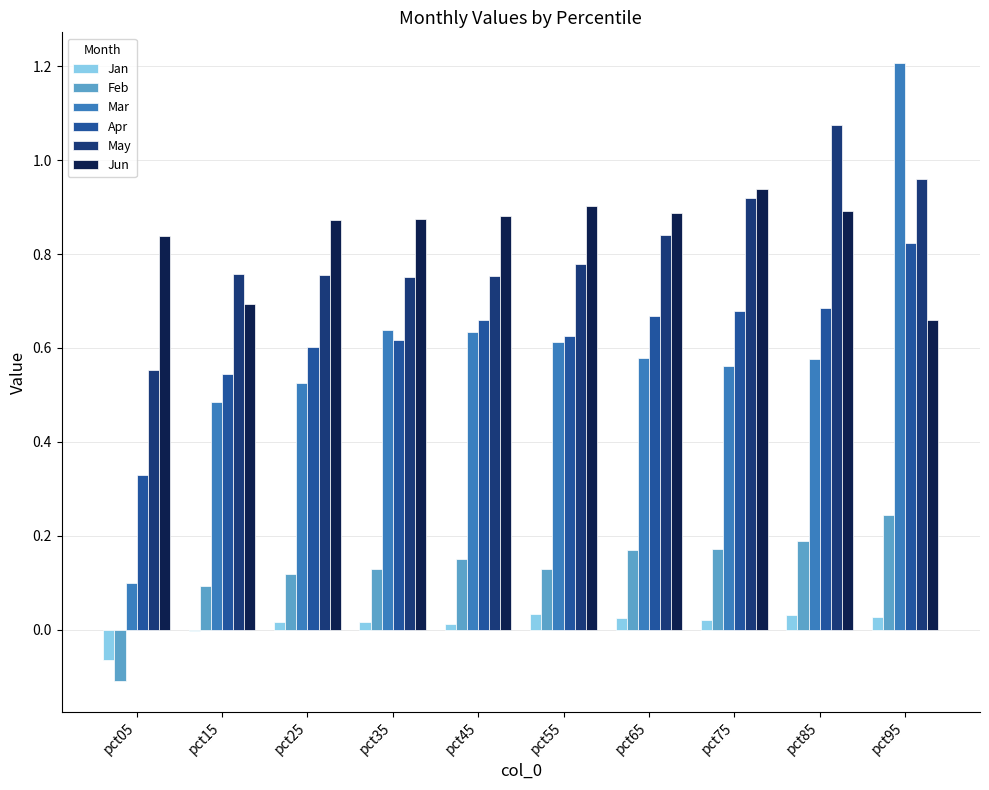

What are all the series names shown in the legend?

Jan, Feb, Mar, Apr, May, Jun